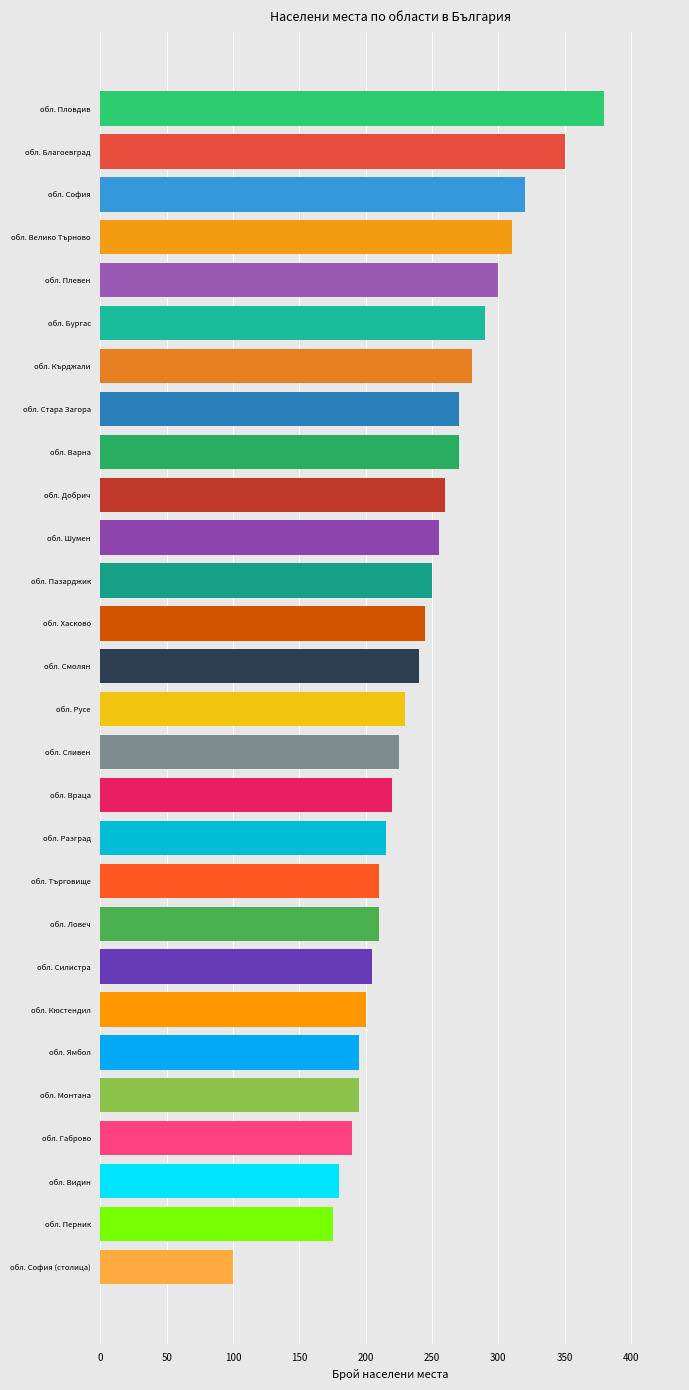

Reading top to bottom, what are all the values shown in this chart?

380	350	320	310	300	290	280	270	270	260	255	250	245	240	230	225	220	215	210	210	205	200	195	195	190	180	175	100